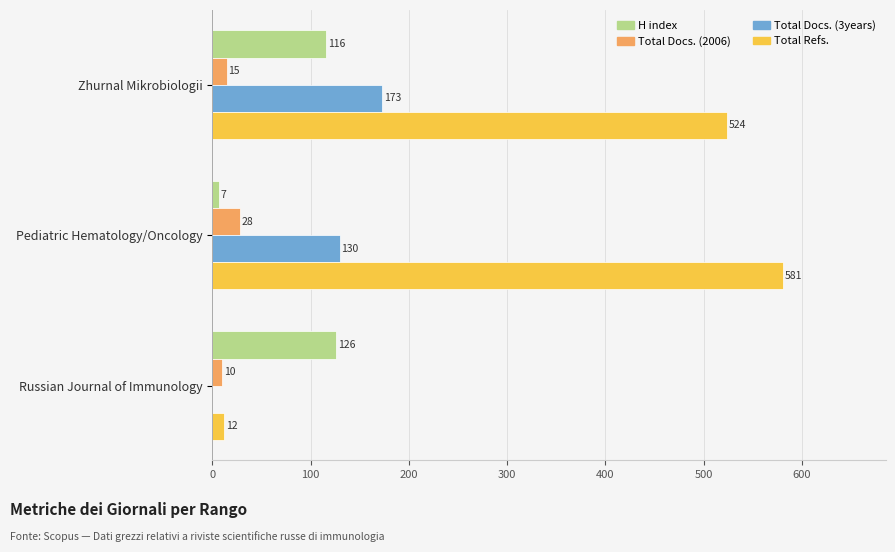

What is the maximum value for H index?

126